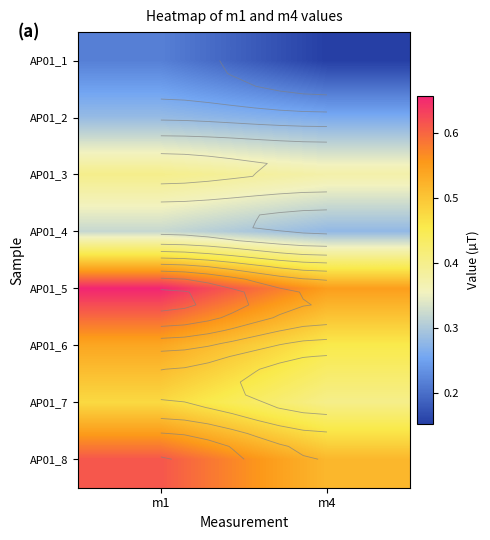

Rank the categories by AP01_7 value from highest to lowest.

m1, m4